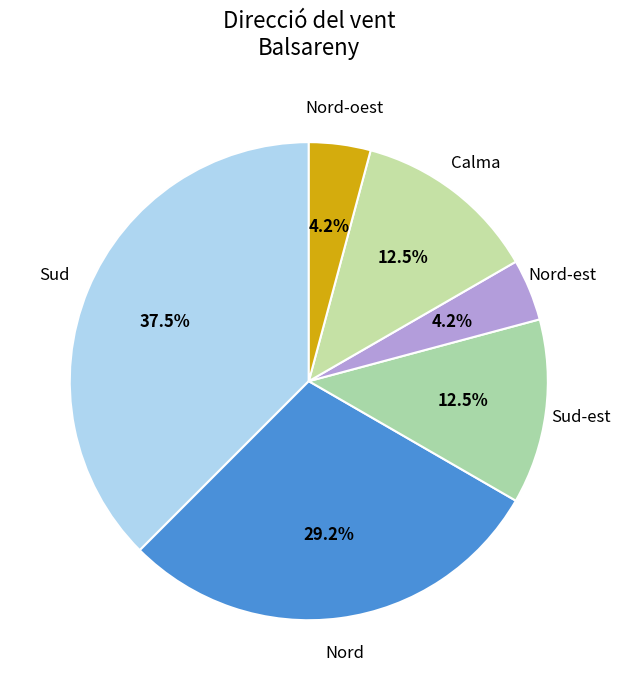

How many segments does this pie chart have?

6